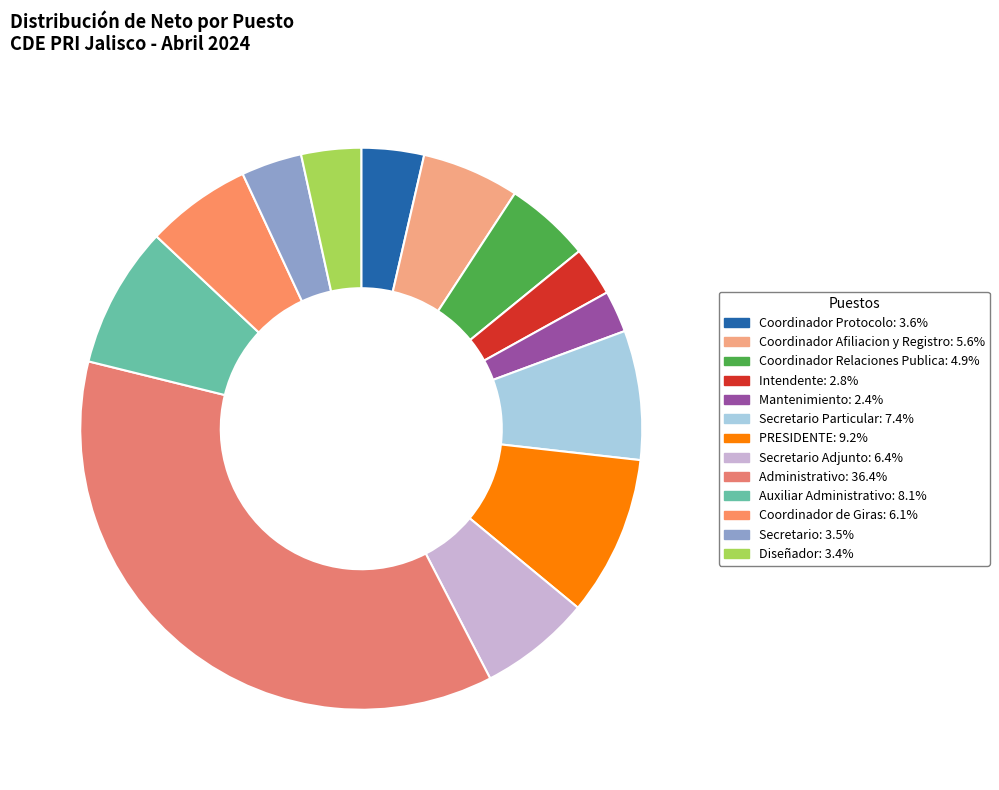

To the nearest percent, what is the average slice percentage?

8%